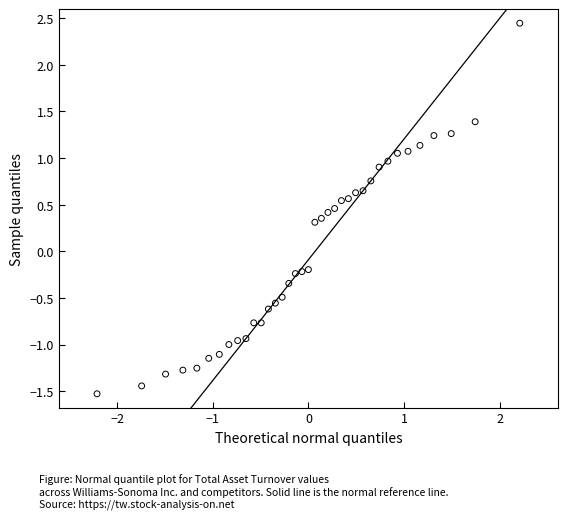

What is the range of X values (max minus min)?

4.4